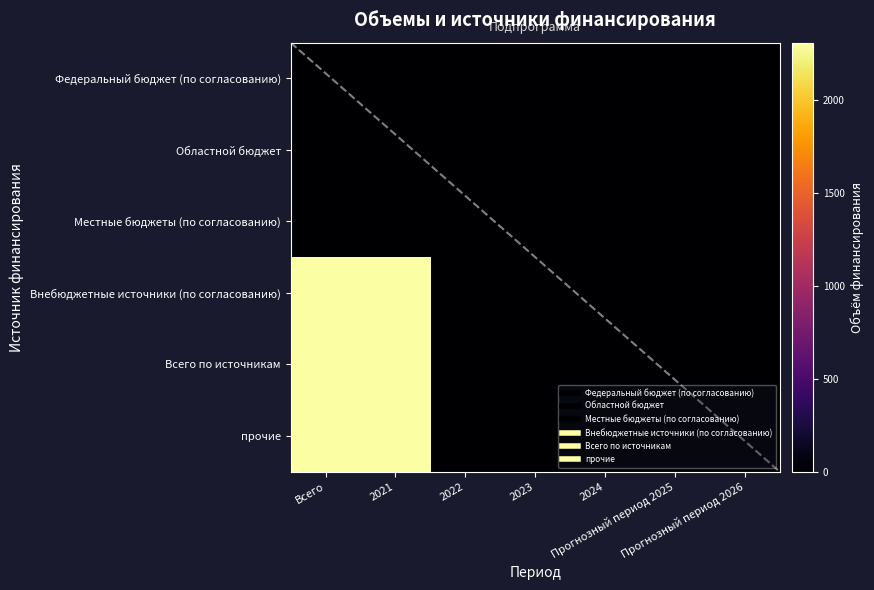

Between Всего and 2024, which series saw the biggest shift?

Внебюджетные источники (по согласованию)